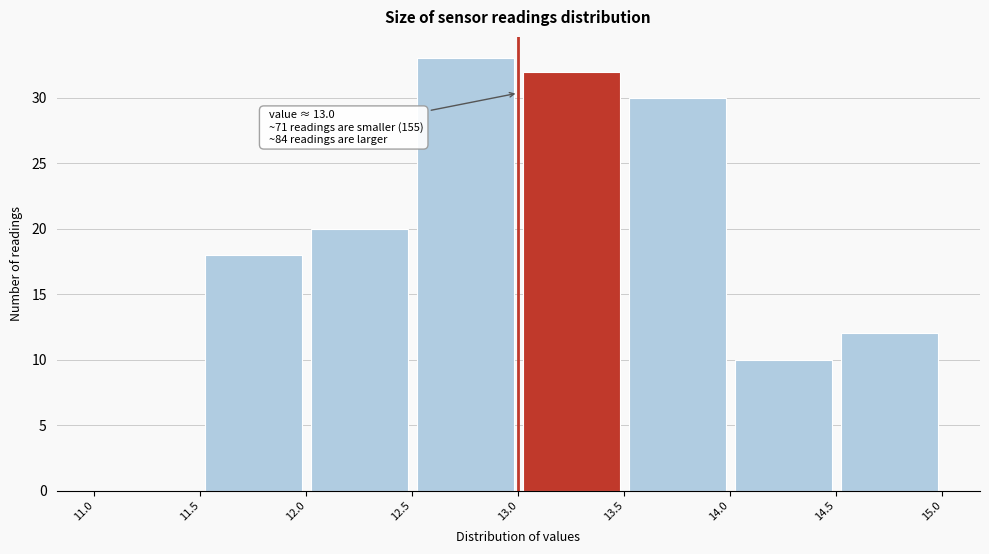

Over which range of the x-axis is the bar tallest?

12.5 to 13.0